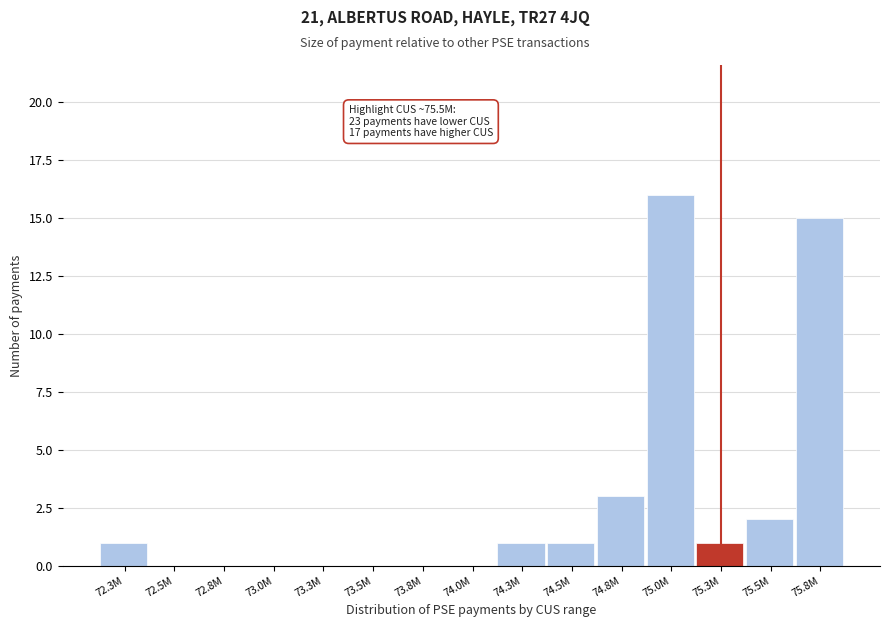

Reading right to left, list all the values displayed in this chart.

75.8M=15	75.5M=2	75.3M=1	75.0M=16	74.8M=3	74.5M=1	74.3M=1	74.0M=0	73.8M=0	73.5M=0	73.3M=0	73.0M=0	72.8M=0	72.5M=0	72.3M=1